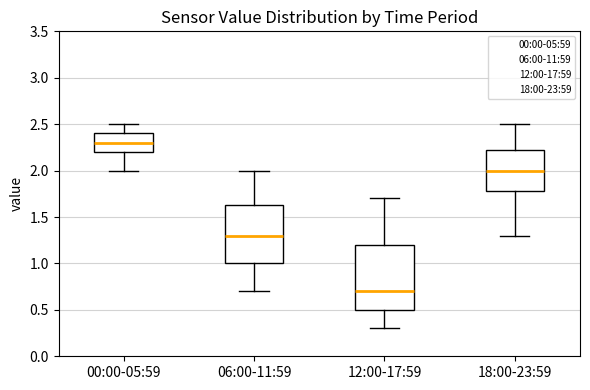

Which box is the tallest, from its lower edge to its upper edge?

12:00-17:59